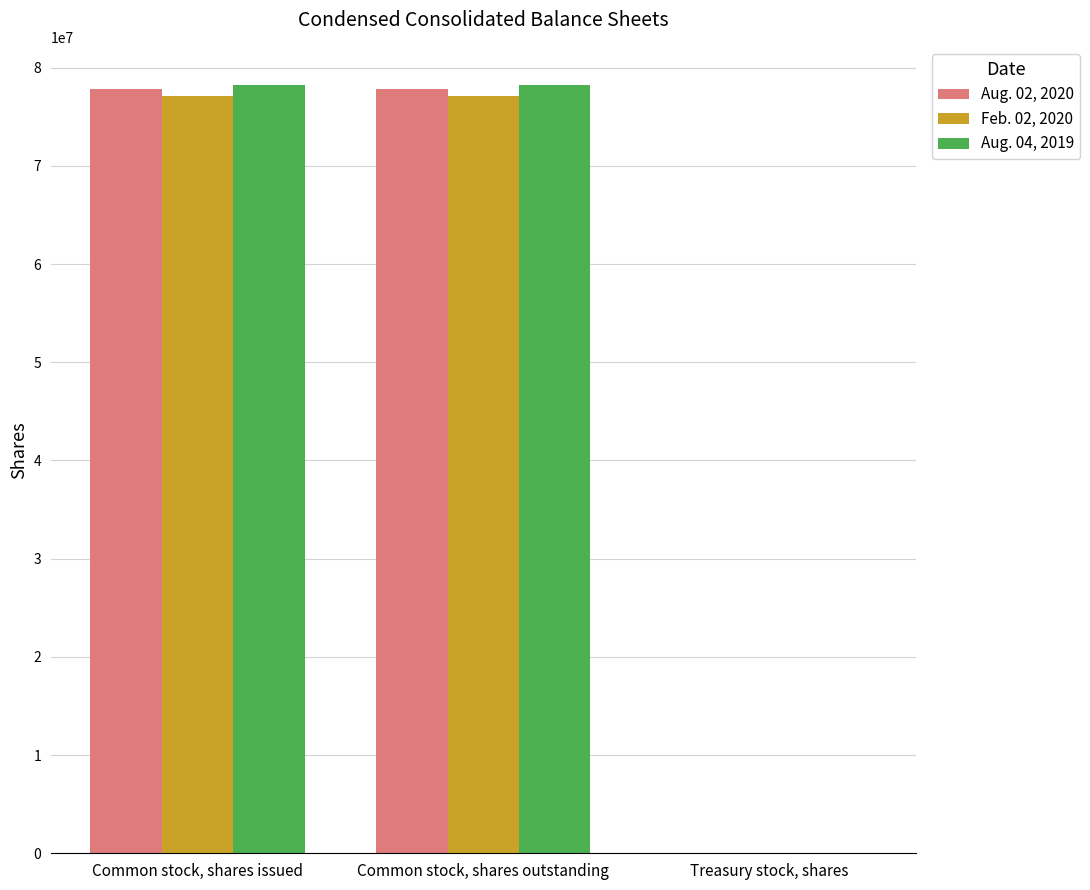

Reading left to right, list all the values displayed in this chart.

Aug. 02, 2020: 77796000	77796000	8000
Feb. 02, 2020: 77137000	77137000	14000
Aug. 04, 2019: 78203000	78203000	14000